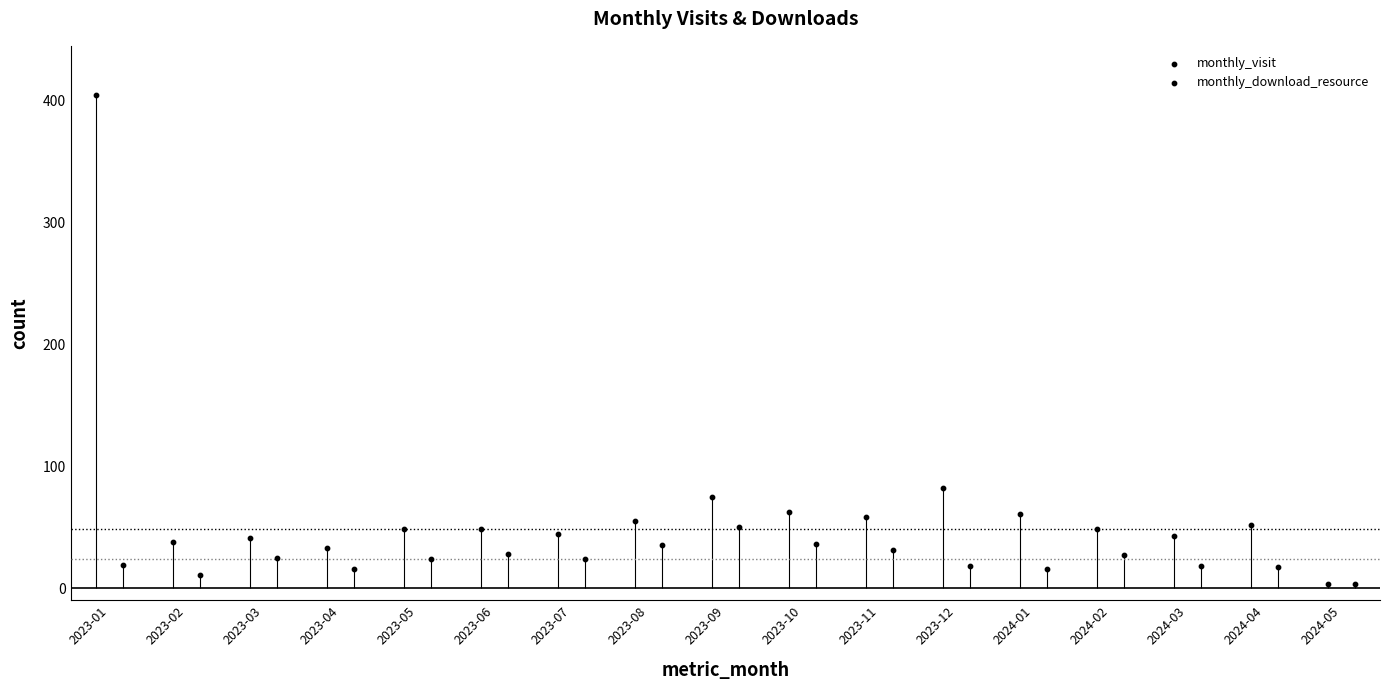

Which series reaches the maximum Y coordinate?

monthly_visit